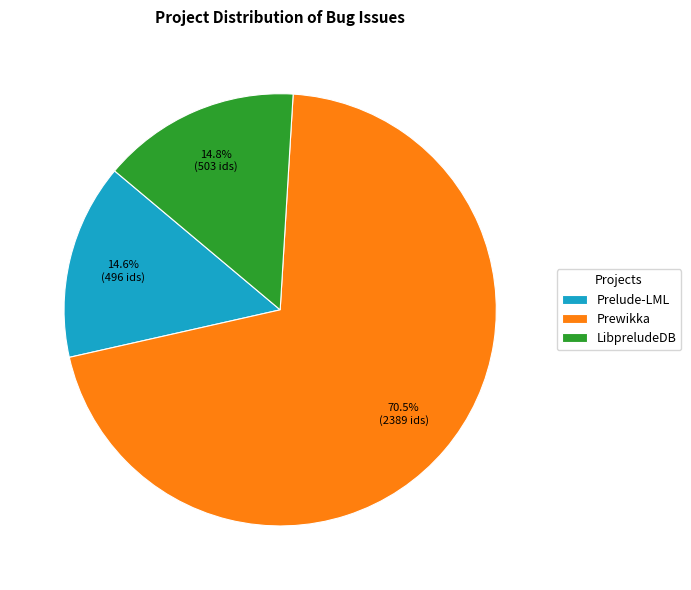

What percentage is NOT represented by Prelude-LML?

85.4%